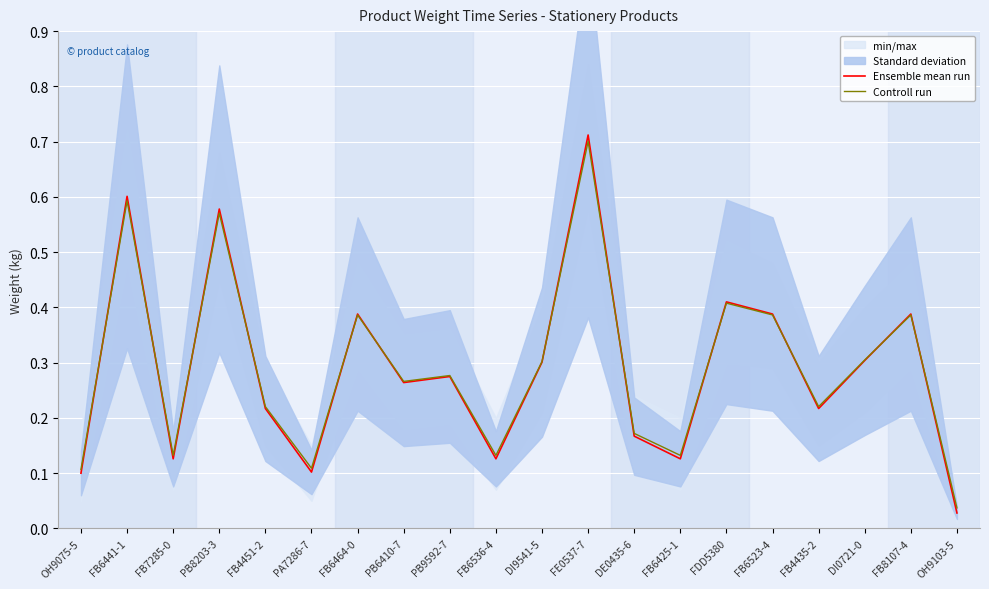

Between which two adjacent categories do Controll run and Ensemble mean run first intersect?

OH9075-5 and FB6441-1